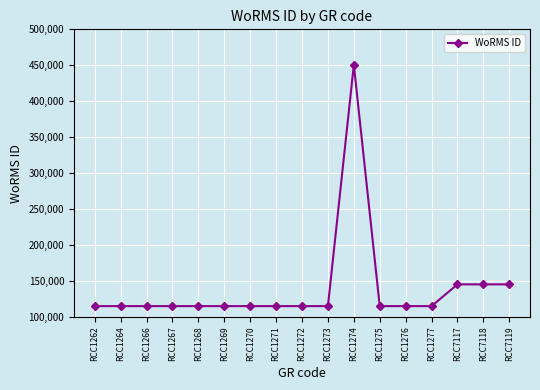

Reading left to right, extract all data points from this chart.

RCC1262=115104	RCC1264=115104	RCC1266=115104	RCC1267=115104	RCC1268=115104	RCC1269=115104	RCC1270=115104	RCC1271=115104	RCC1272=115104	RCC1273=115104	RCC1274=450619	RCC1275=115104	RCC1276=115104	RCC1277=115104	RCC7117=145331	RCC7118=145331	RCC7119=145331